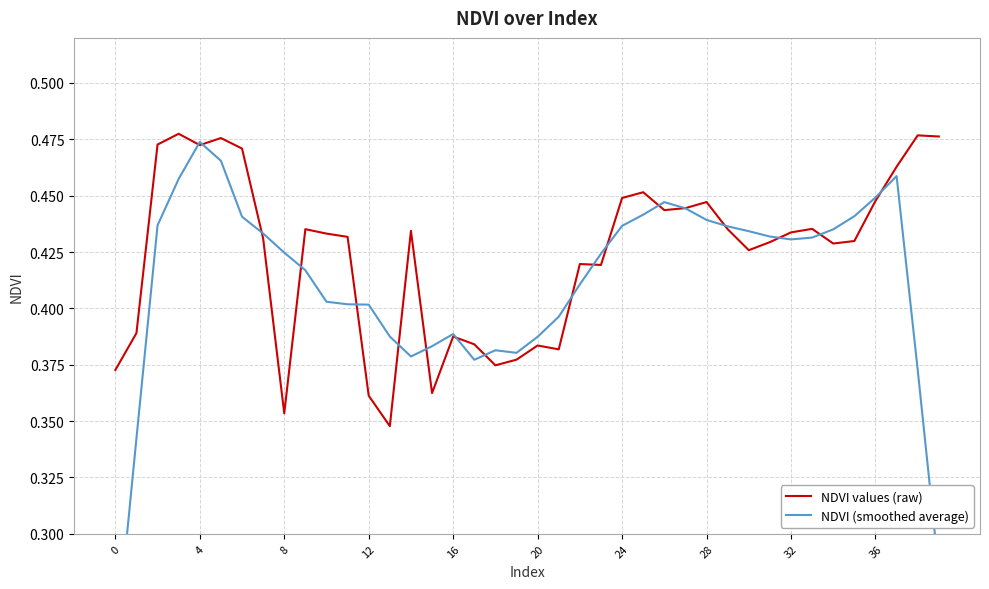

How many NDVI (smoothed average) values are between 0 and 1?

40